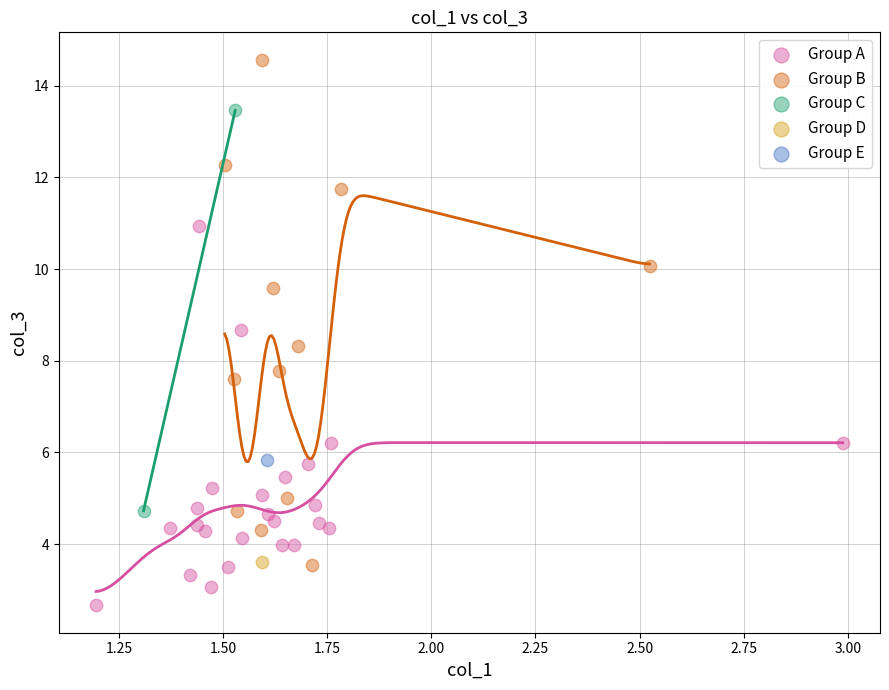

Which series reaches the maximum Y coordinate?

Group B